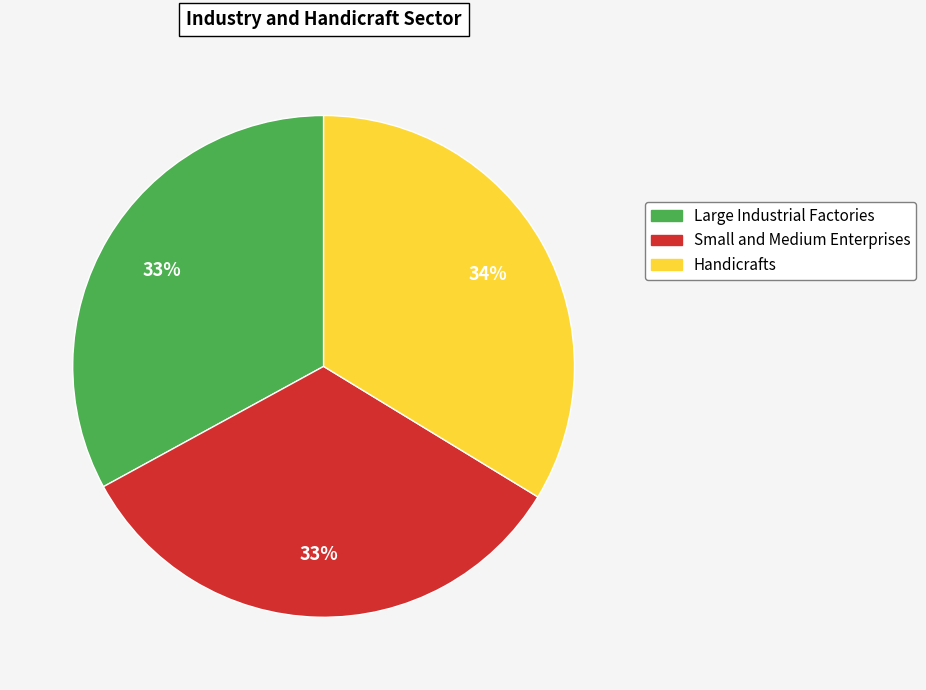

Combined, do Large Industrial Factories and Small and Medium Enterprises account for over 50%?

Yes